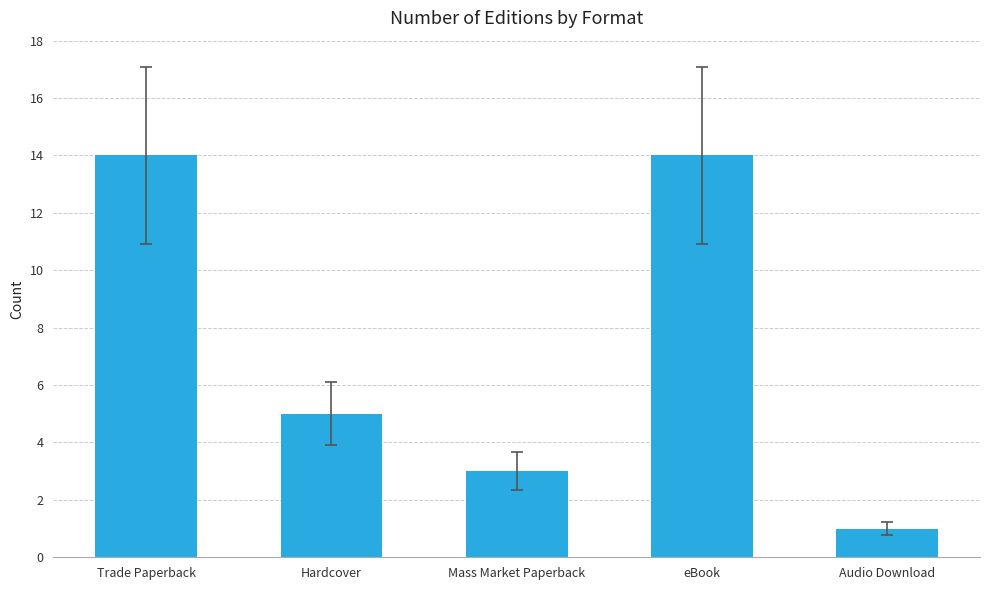

Reading left to right, list all the values displayed in this chart.

14	5	3	14	1